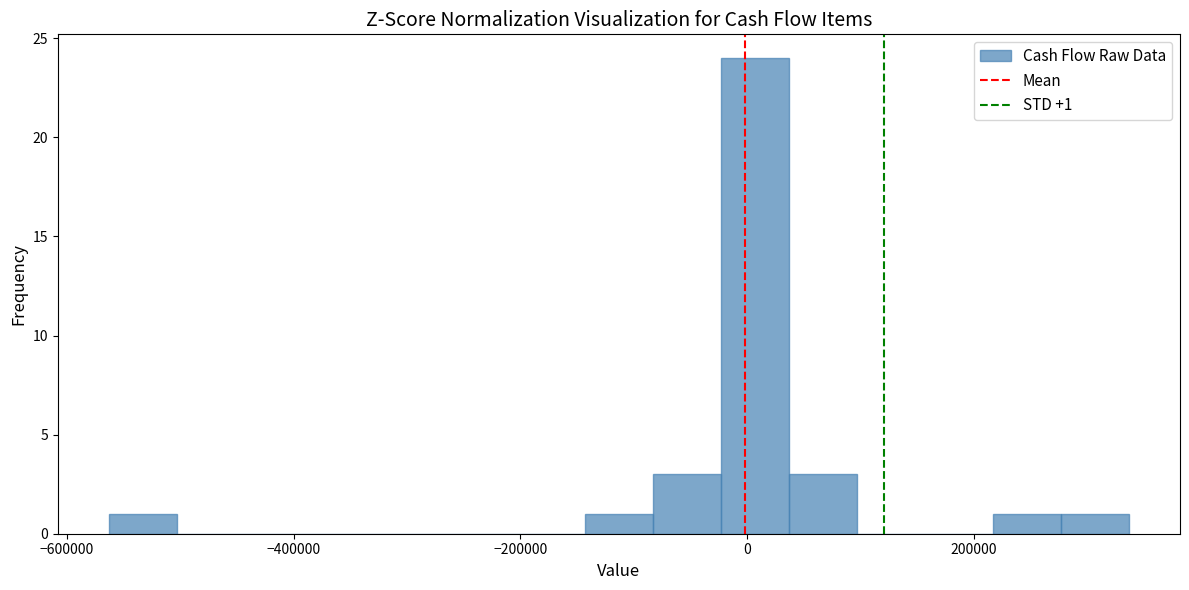

Read against the x-axis, roughly where is the centre of the tallest bar?

0